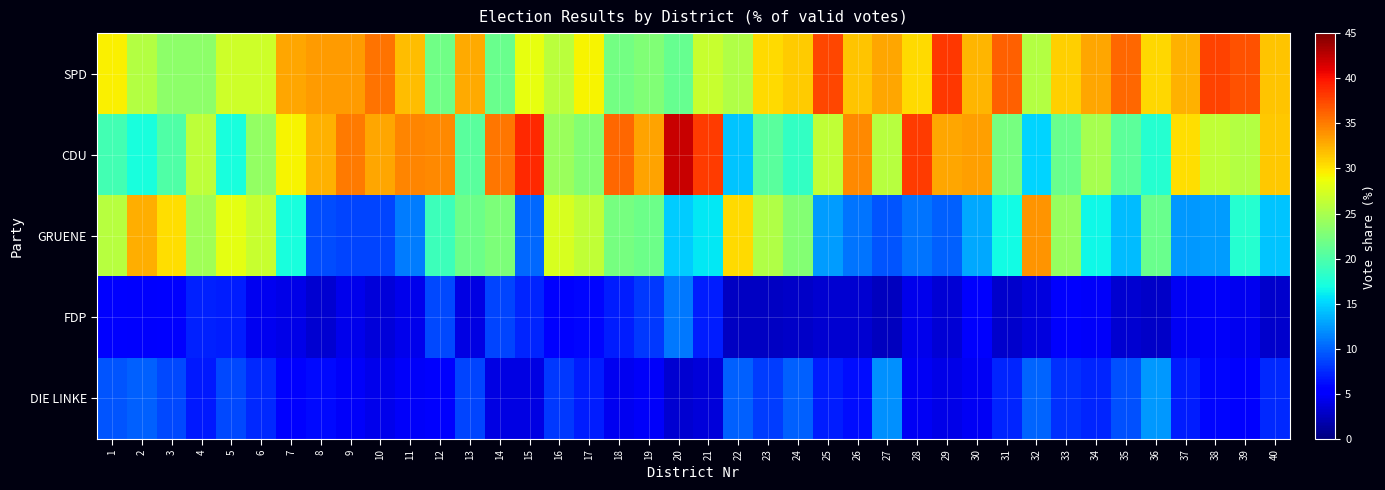

Rank the series by their maximum value, from highest to lowest.

CDU, SPD, GRUENE, DIE LINKE, FDP